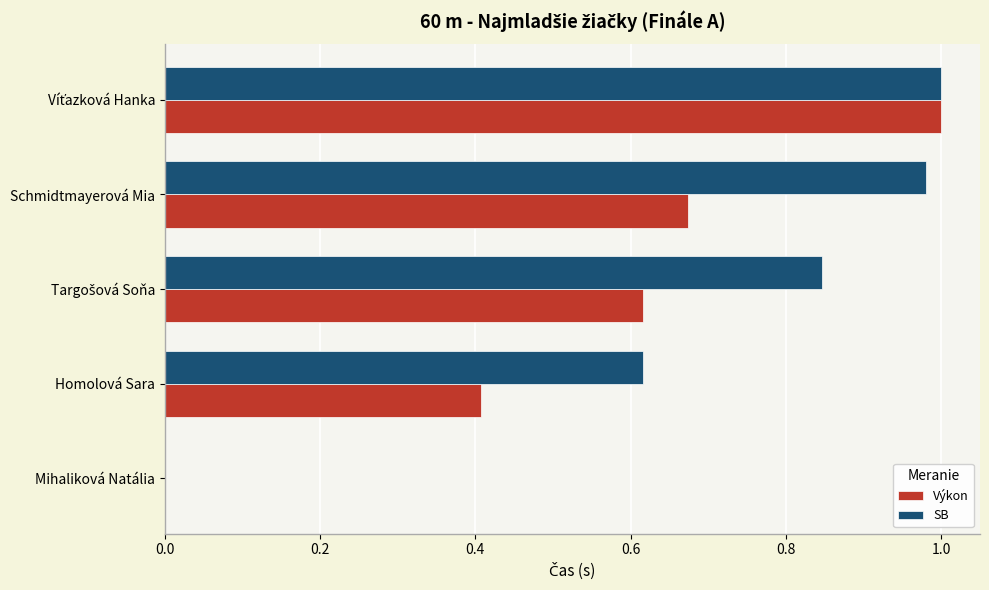

The SB series shows 0.4 at Homolová Sara. True or false?

False